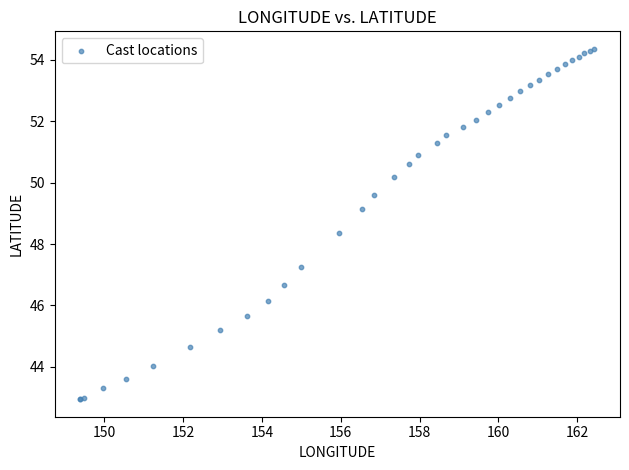

What Y value in the scatter plot is closest to 48?

48.4